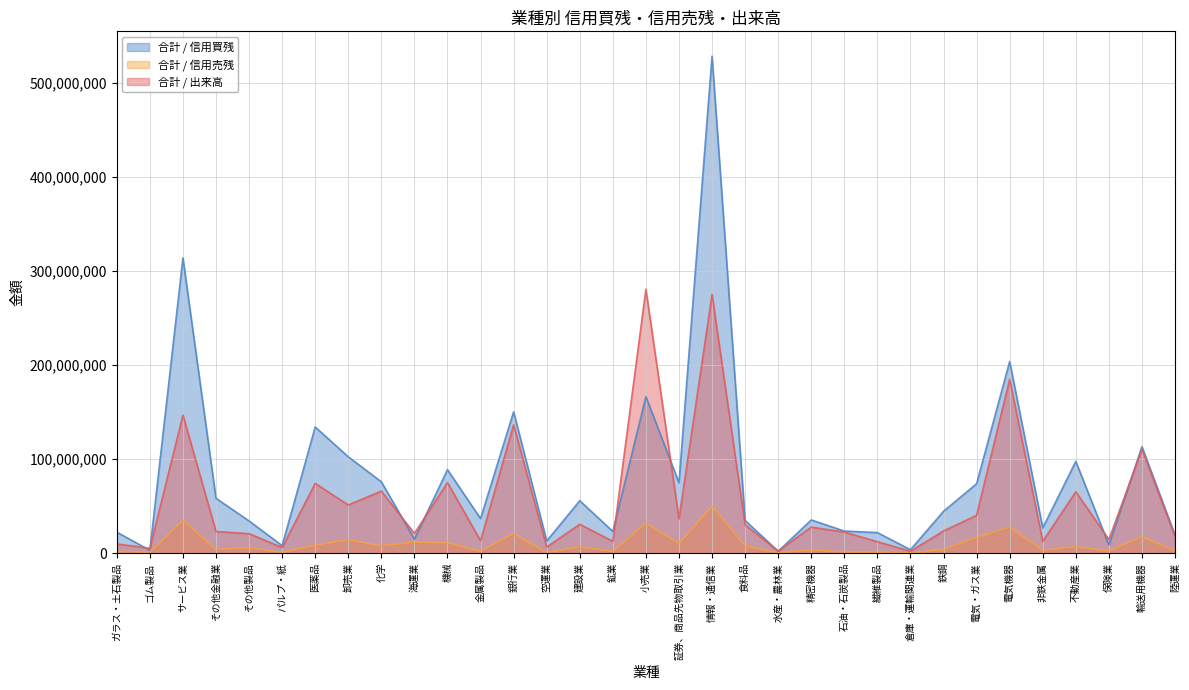

How many interior local peaks does the 合計 / 出来高 series have?

12